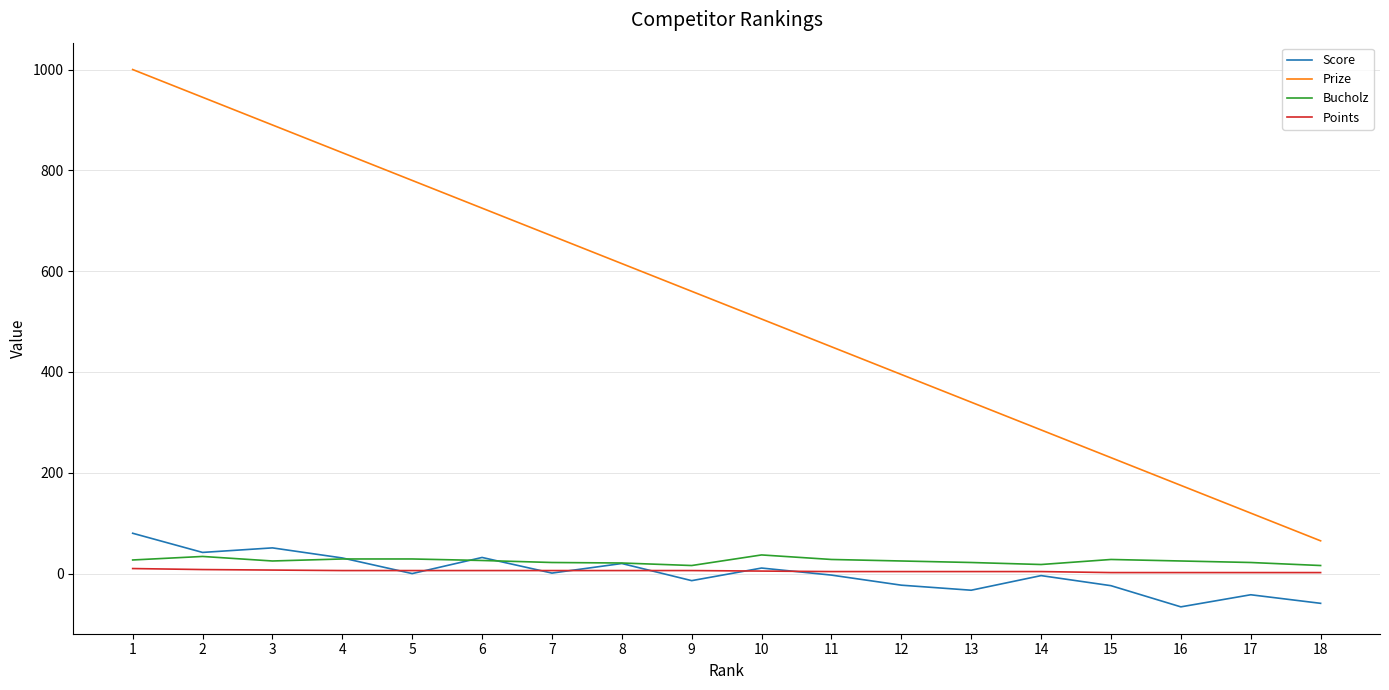

How many series are shown in this chart?

4